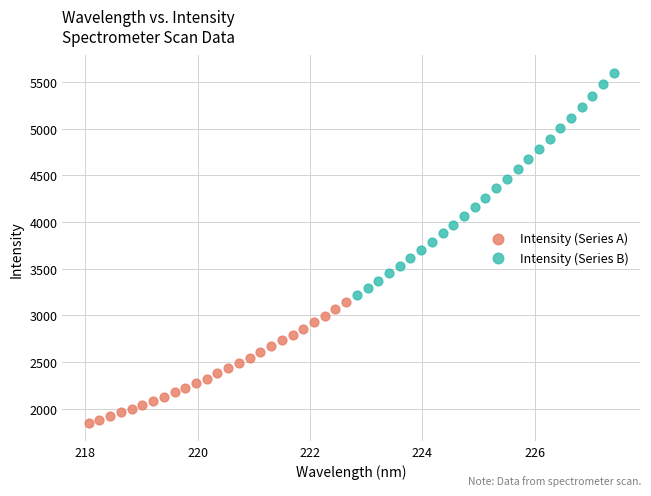

What are all the series names shown in the legend?

Intensity (Series A), Intensity (Series B)